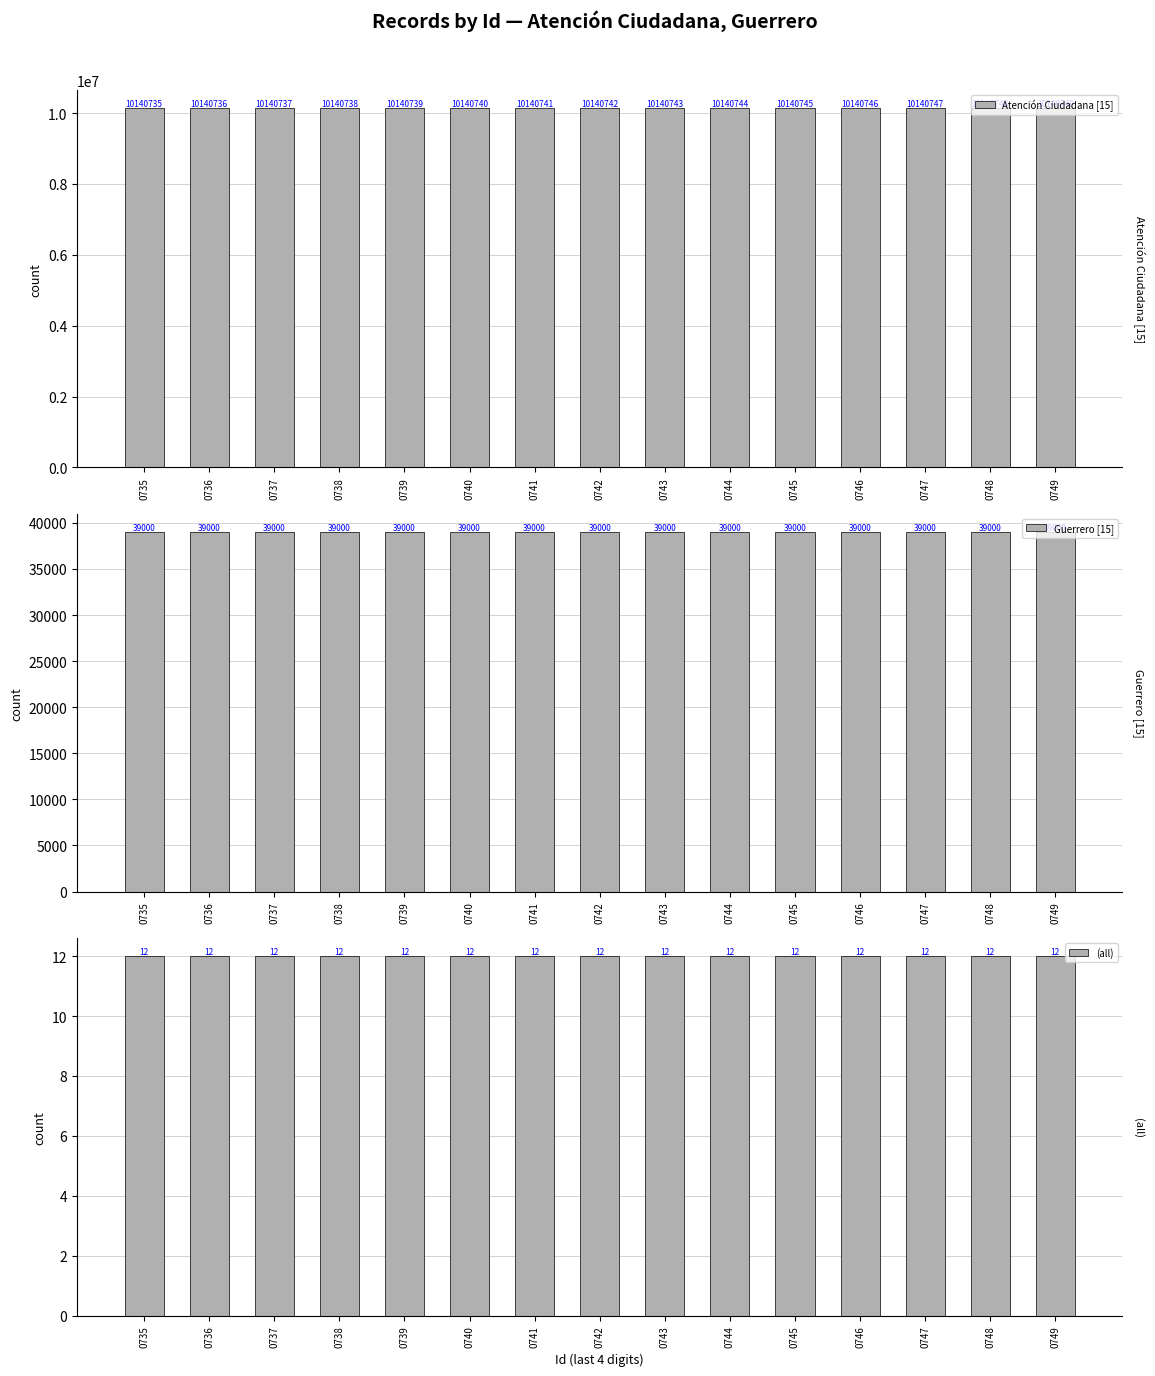

What is the spread (max minus min) of values at 0748?

10140736